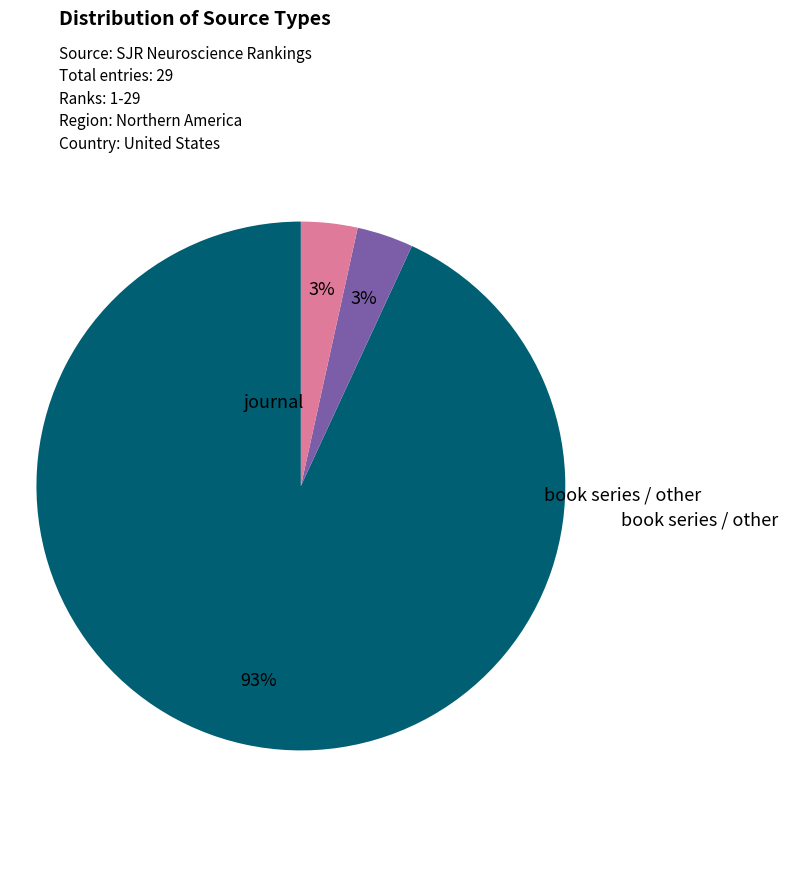

To the nearest percent, what is the average slice percentage?

33%